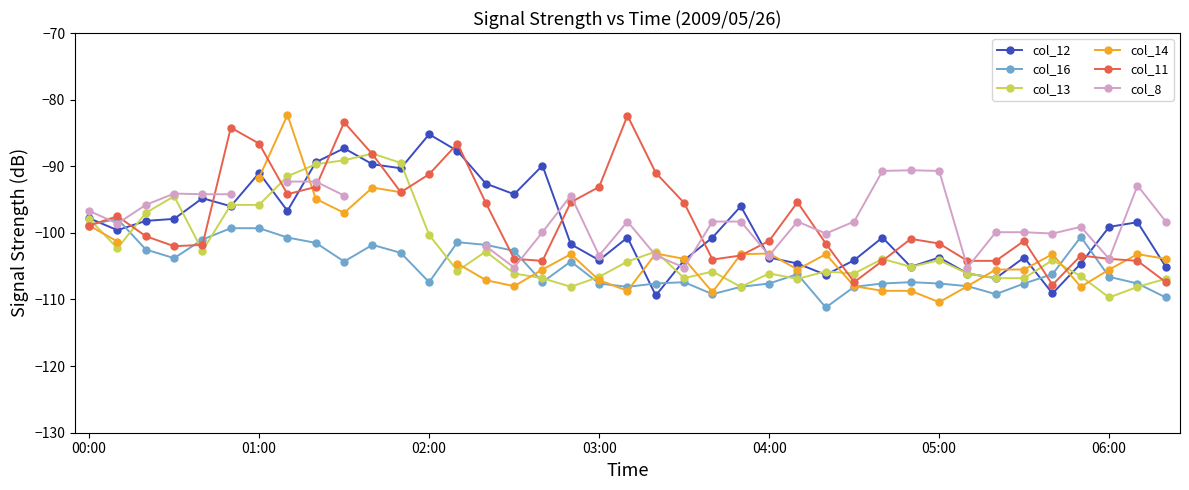

What is the difference between the maximum and minimum values in the col_16 series?

13.3